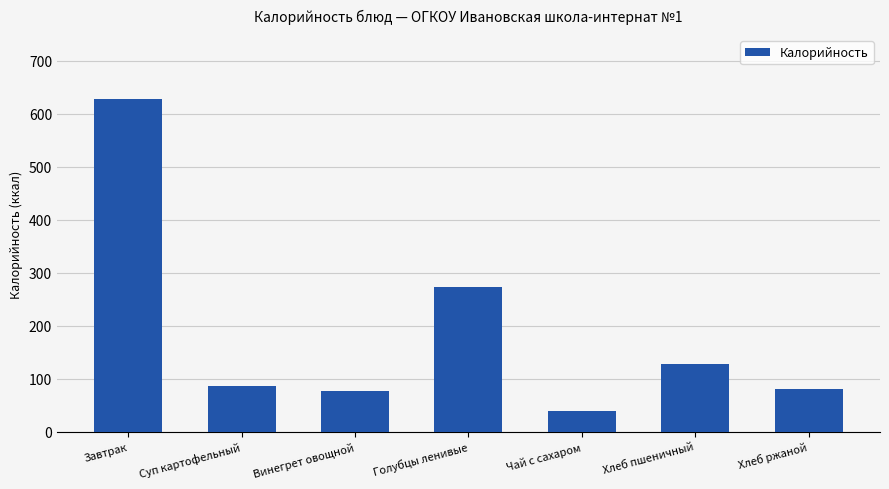

Which label corresponds to the largest value in the chart?

Завтрак